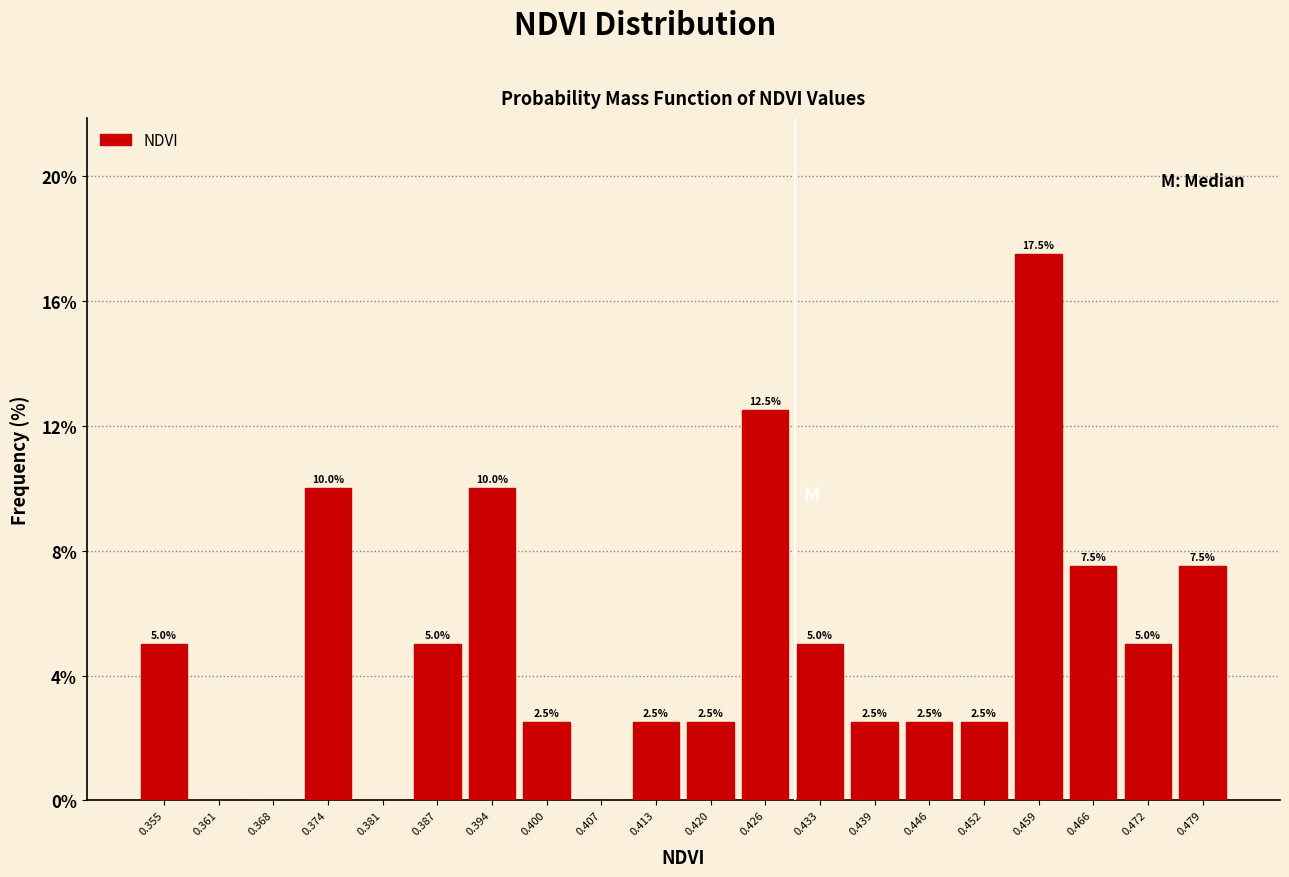

Over which range of the x-axis is the bar tallest?

0.456 to 0.462